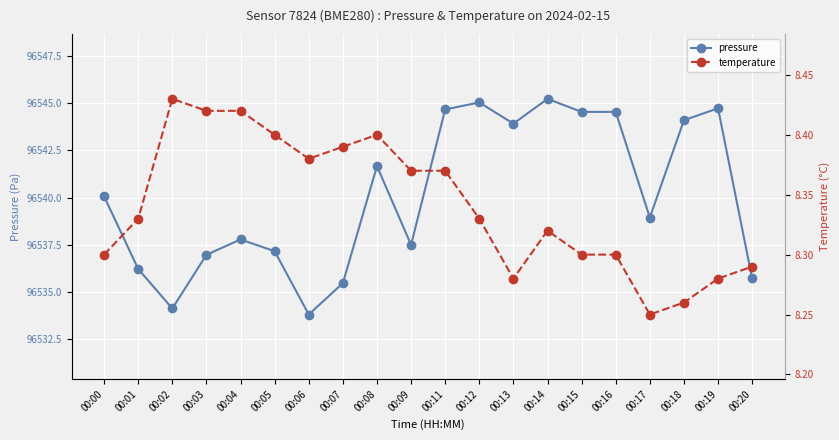

True or false: pressure and temperature cross at least once.

False